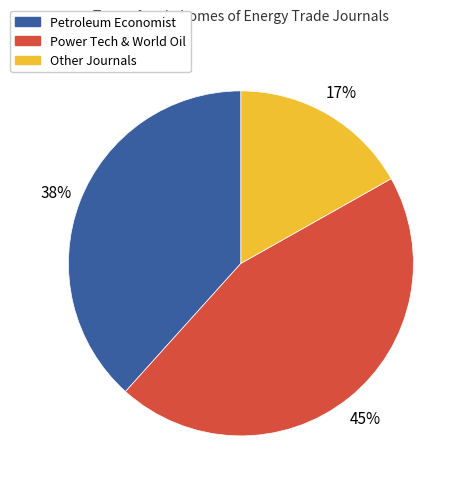

Is there any slice that represents more than half of the pie?

No